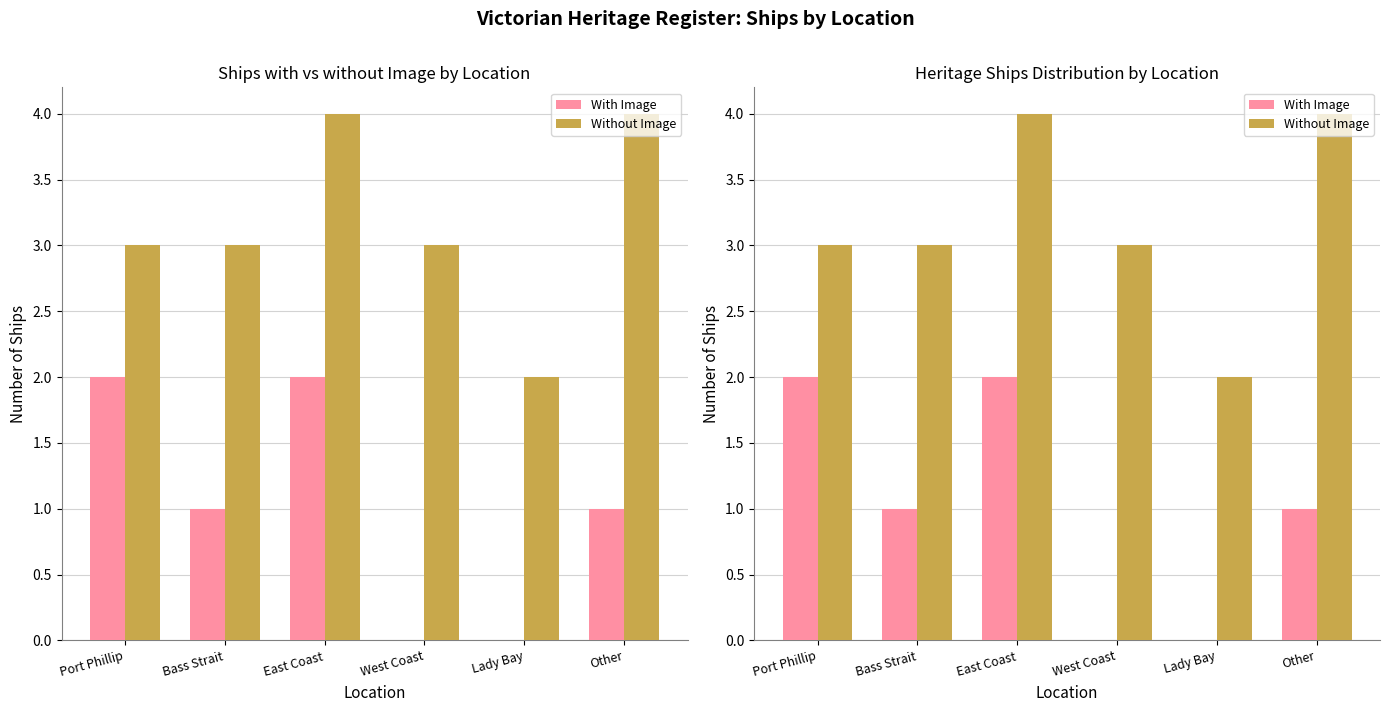

What is the difference between the second highest and minimum values in the Without Image series?

2